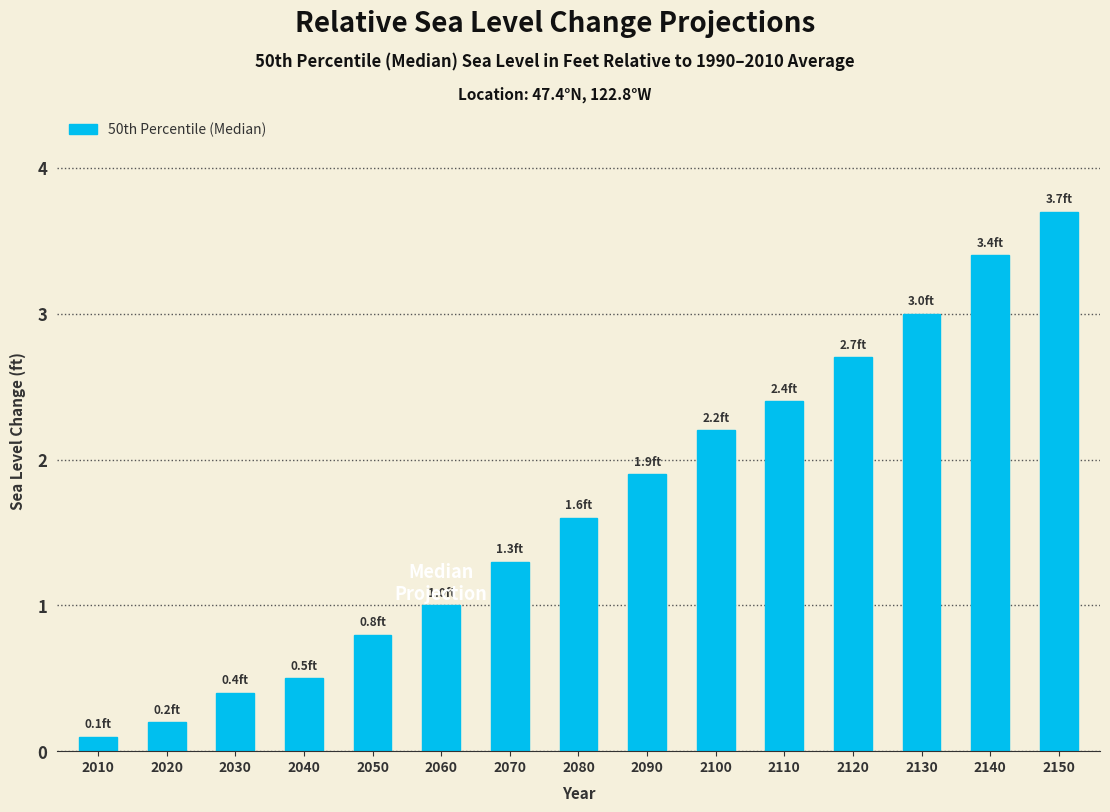

Reading right to left, transcribe all the data shown in this chart.

3.7	3.4	3.0	2.7	2.4	2.2	1.9	1.6	1.3	1.0	0.8	0.5	0.4	0.2	0.1